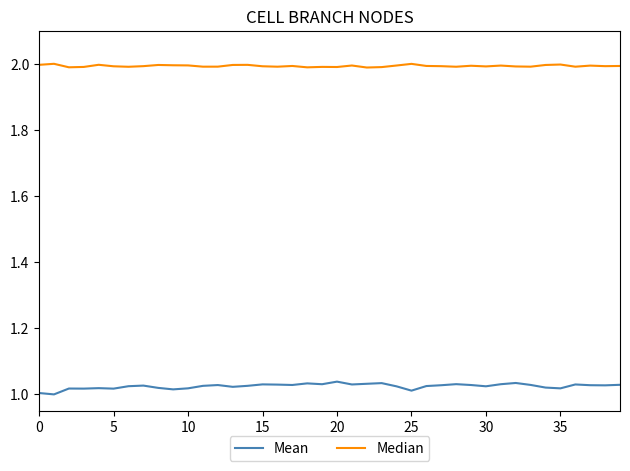

What is the greatest value displayed?

2.0